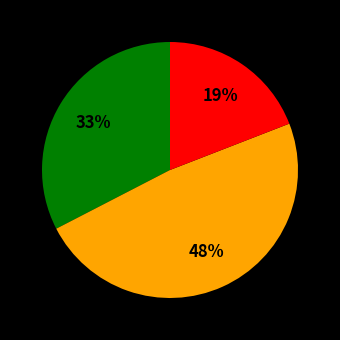

How many slices are in this pie chart?

3